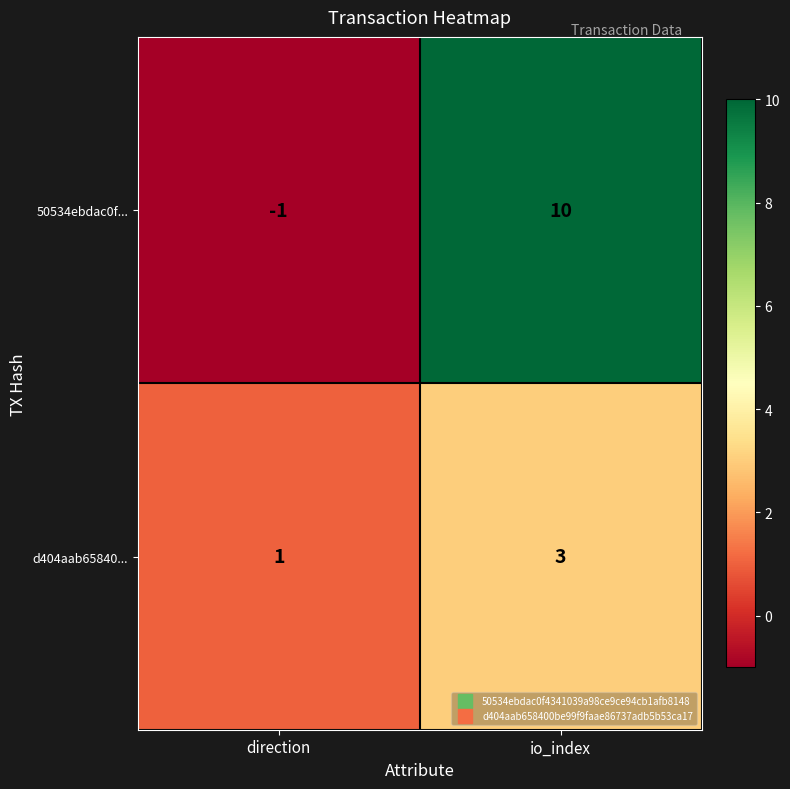

At which category does the chart reach its minimum across all series?

direction